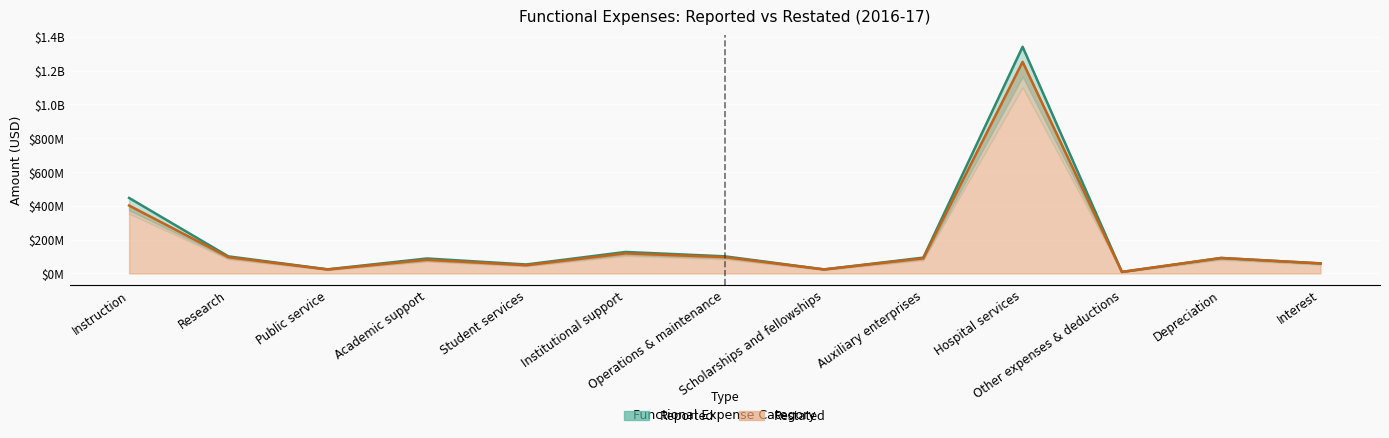

Where is the first local maximum for Reported?

Academic support